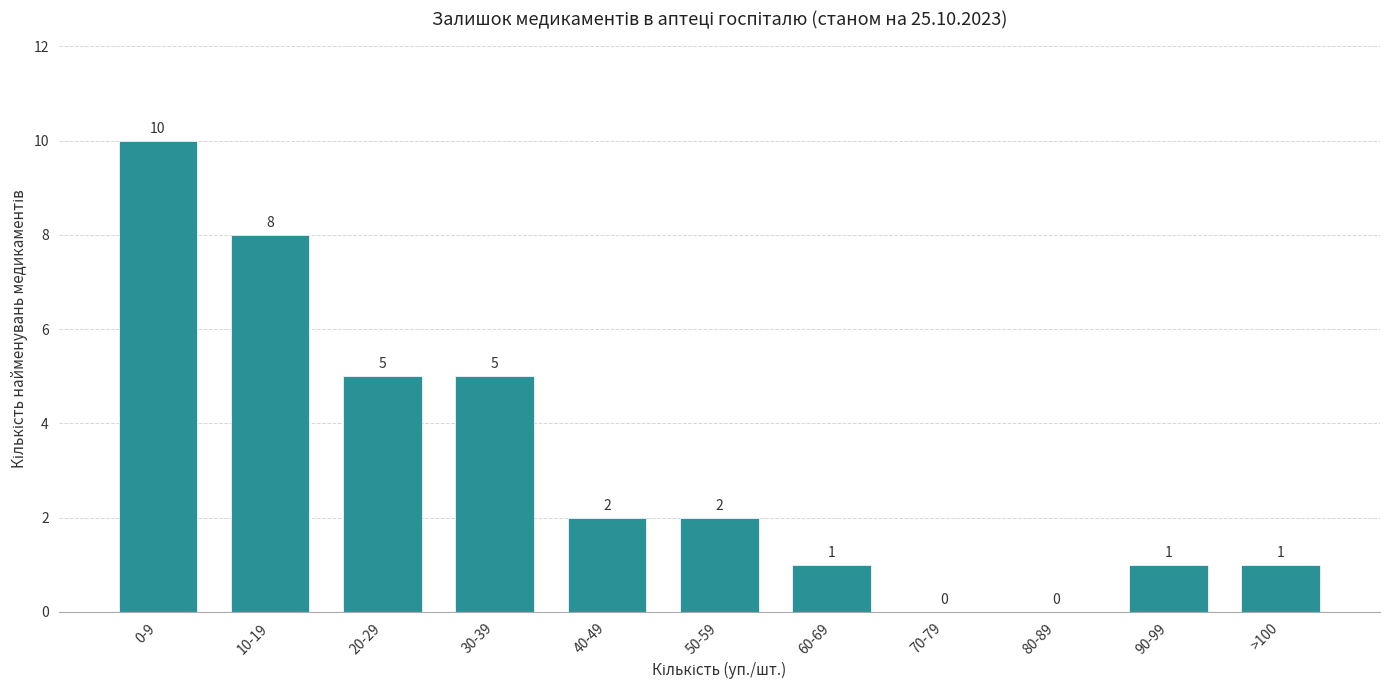

Reading left to right, list all the values displayed in this chart.

0-9=10	10-19=8	20-29=5	30-39=5	40-49=2	50-59=2	60-69=1	70-79=0	80-89=0	90-99=1	>100=1